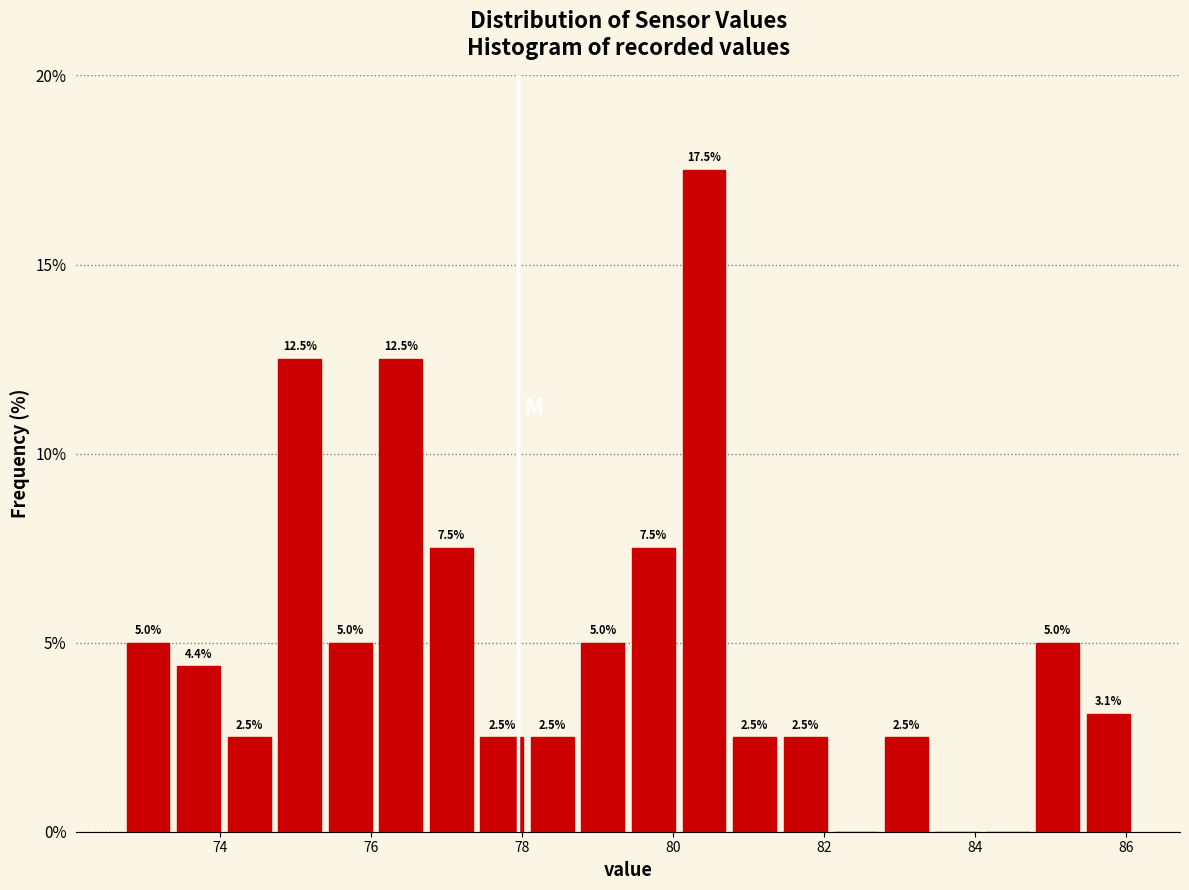

Read against the x-axis, roughly where is the centre of the tallest bar?

80.4